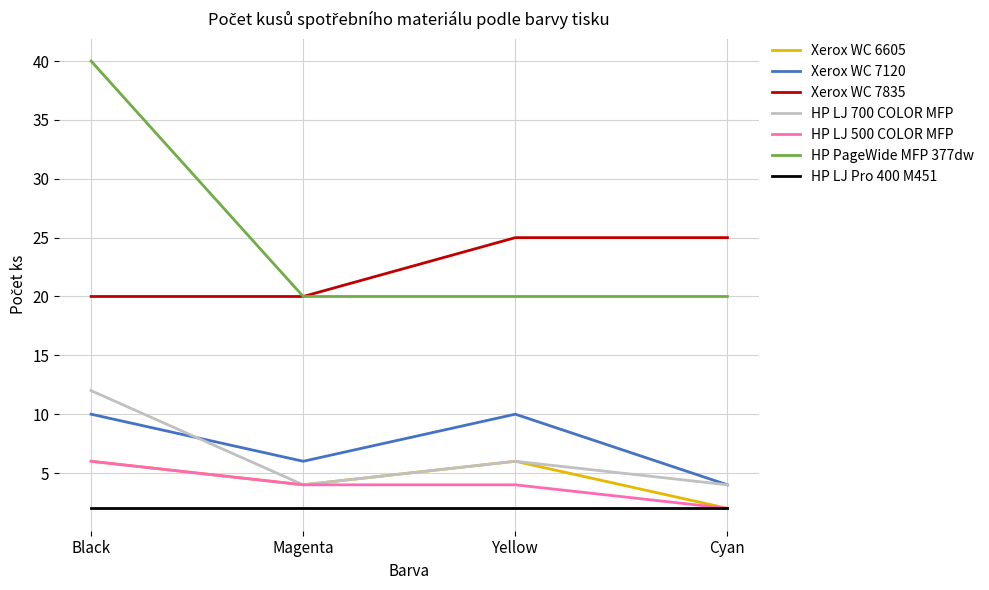

True or false: HP LJ 500 COLOR MFP and Xerox WC 7120 cross at least once.

False